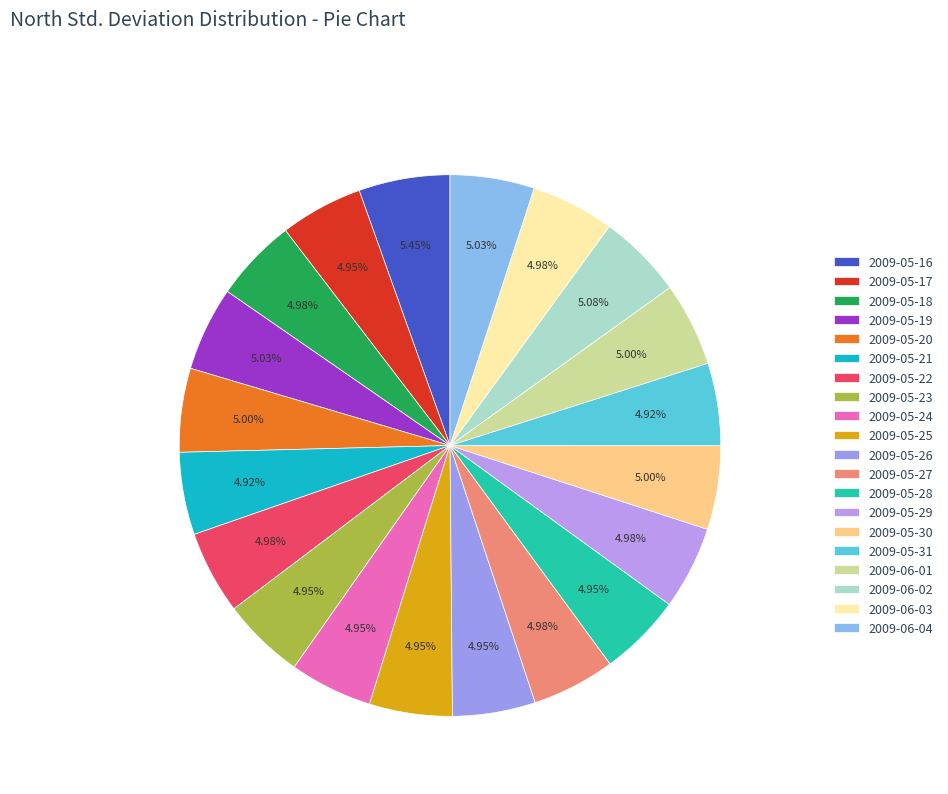

What is the largest slice in the pie chart?

2009-05-16